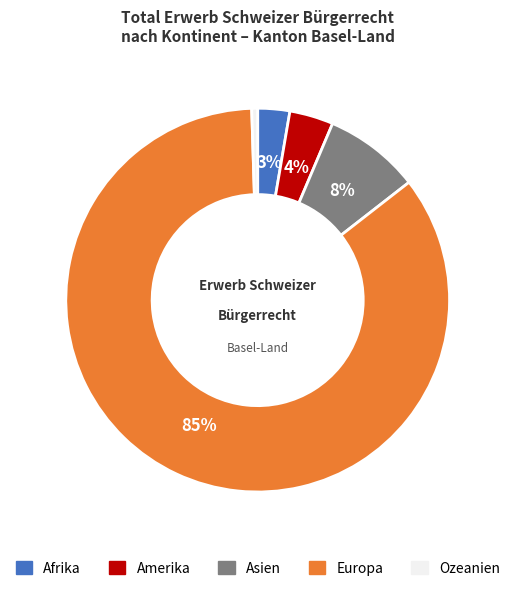

Rank the categories by value from highest to lowest.

Europa, Asien, Amerika, Afrika, Ozeanien